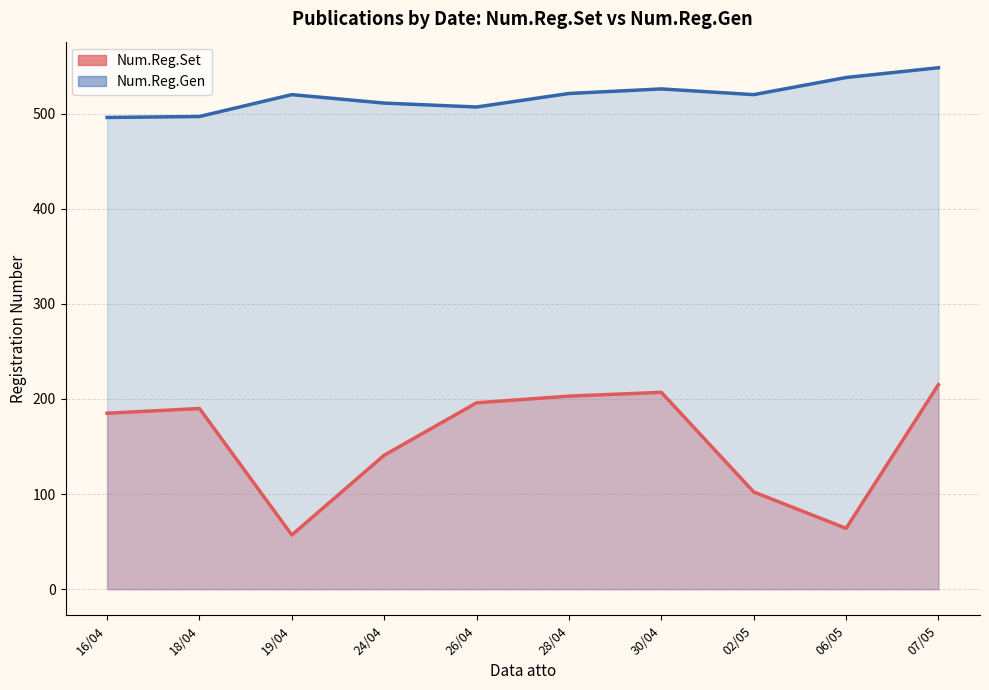

At which category does the chart reach its peak across all series?

07/05